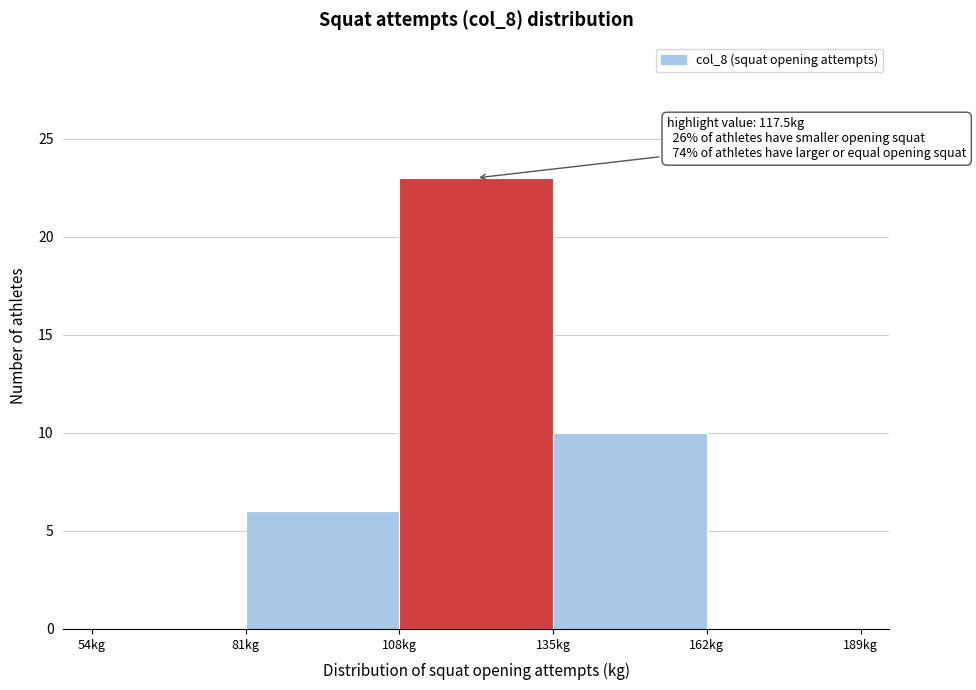

Which range on the x-axis has the tallest bar?

108 to 135